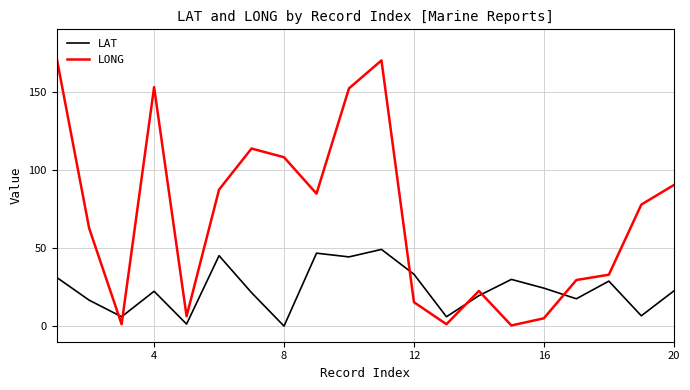

List the series in order of their peak value, lowest first.

LAT, LONG